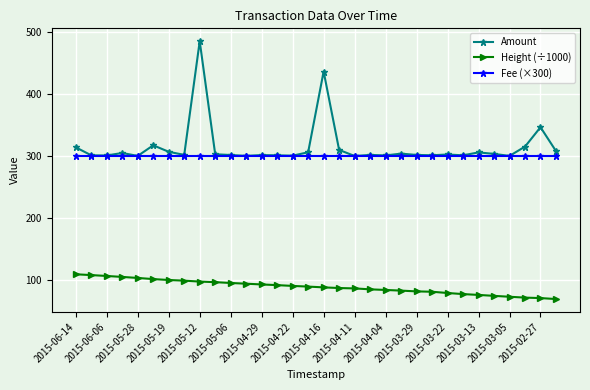

What is the lowest value of the Fee (×300) series?

300.0